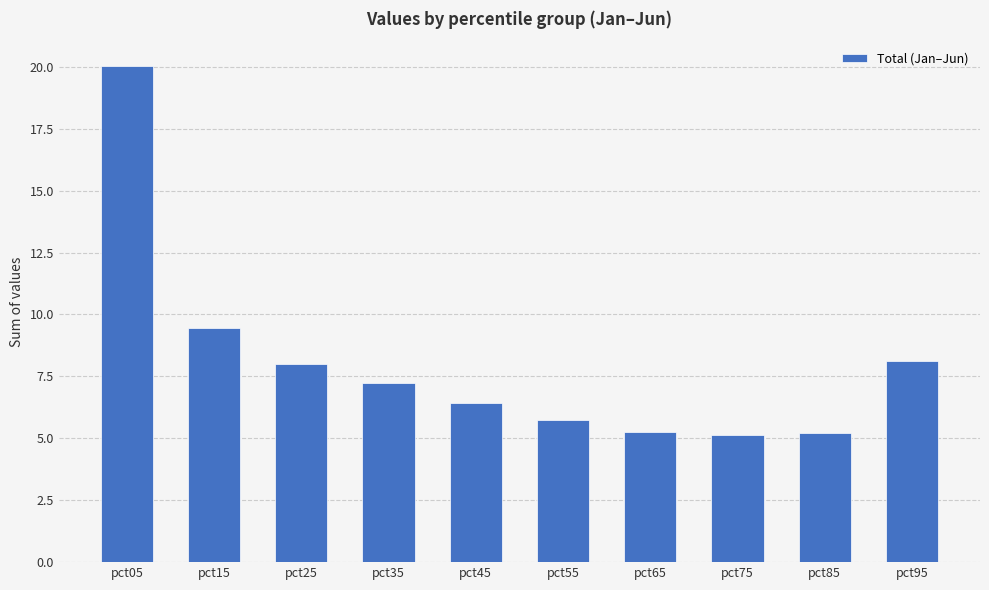

What is the difference between the maximum and second lowest values?

14.8